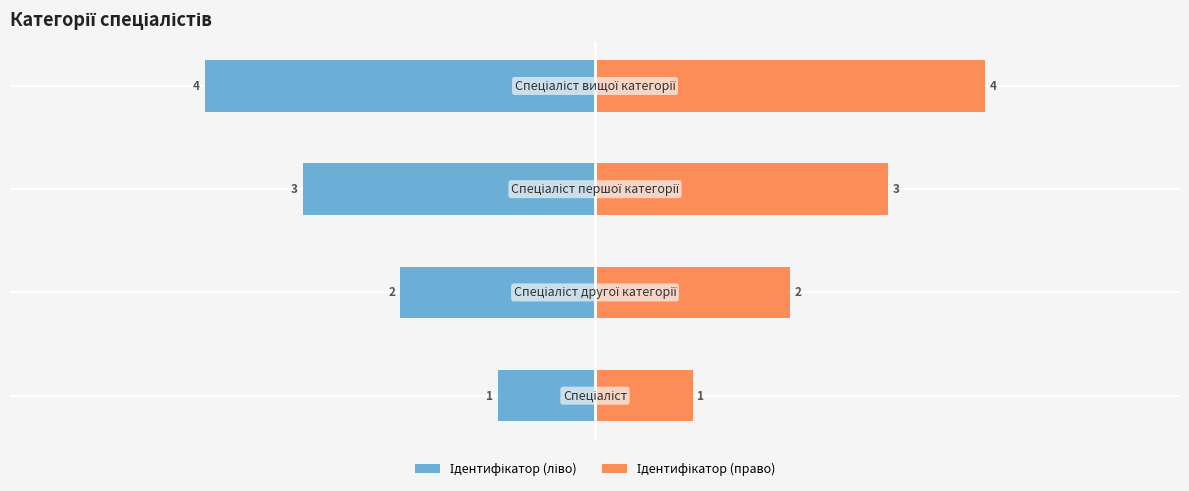

True or false: Ідентифікатор (дзеркало) has a value of 1 at 1.

False